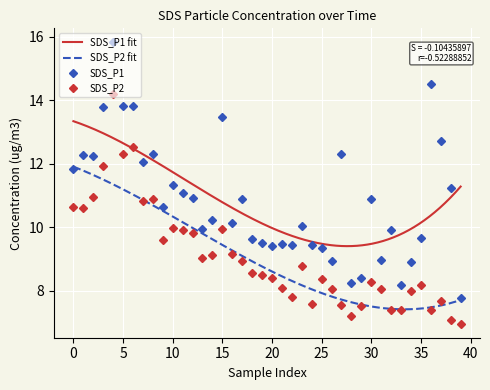

The value of SDS_P2 at 0 is 15.2. True or false?

False